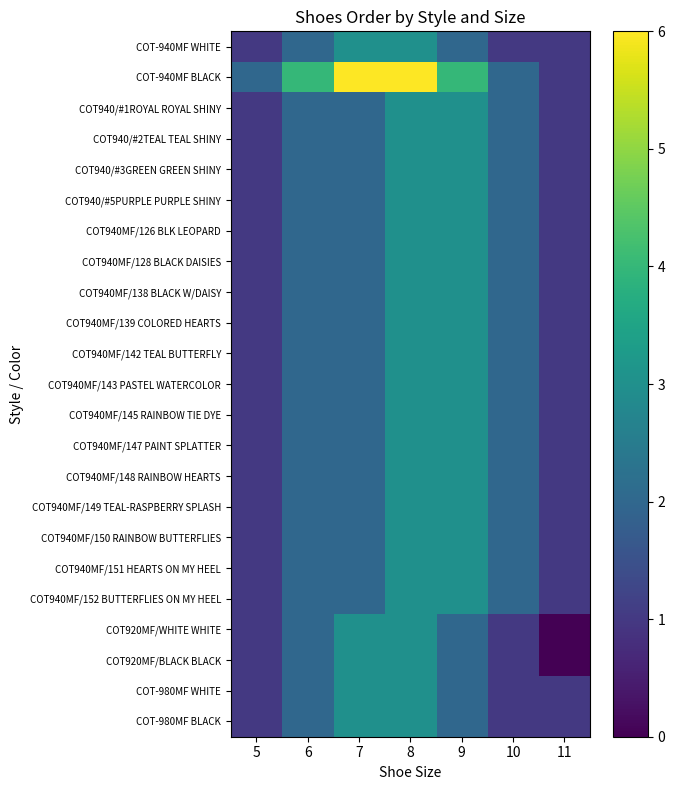

Where does the COT940MF/145 RAINBOW TIE DYE series first go above 2?

8